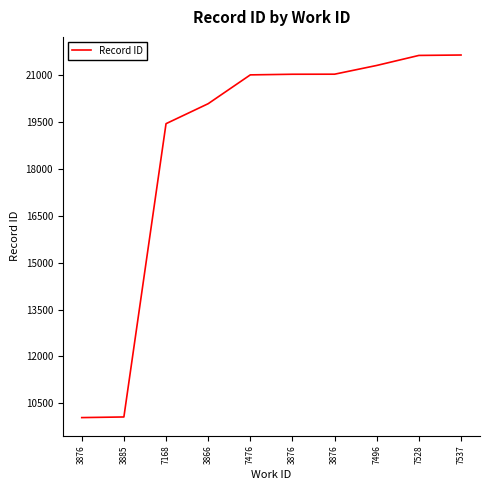

What is the difference between the maximum and second lowest values?

11593